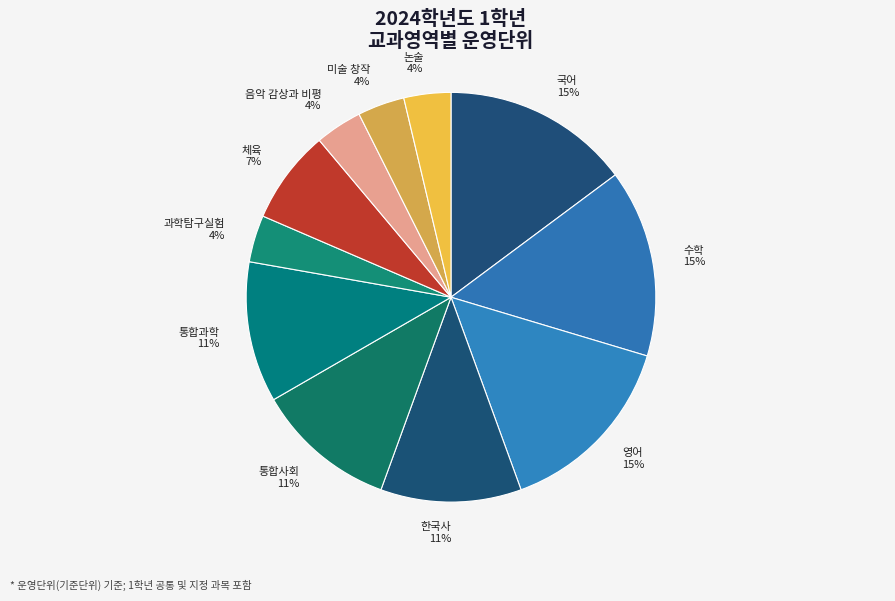

Does any single category account for the majority?

No